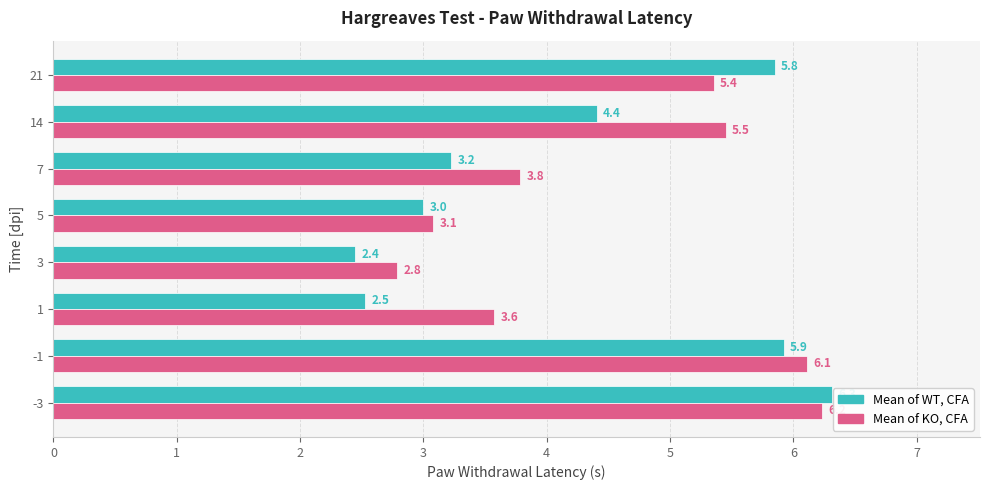

Where is Mean of WT, CFA nearest to the value 4?

14